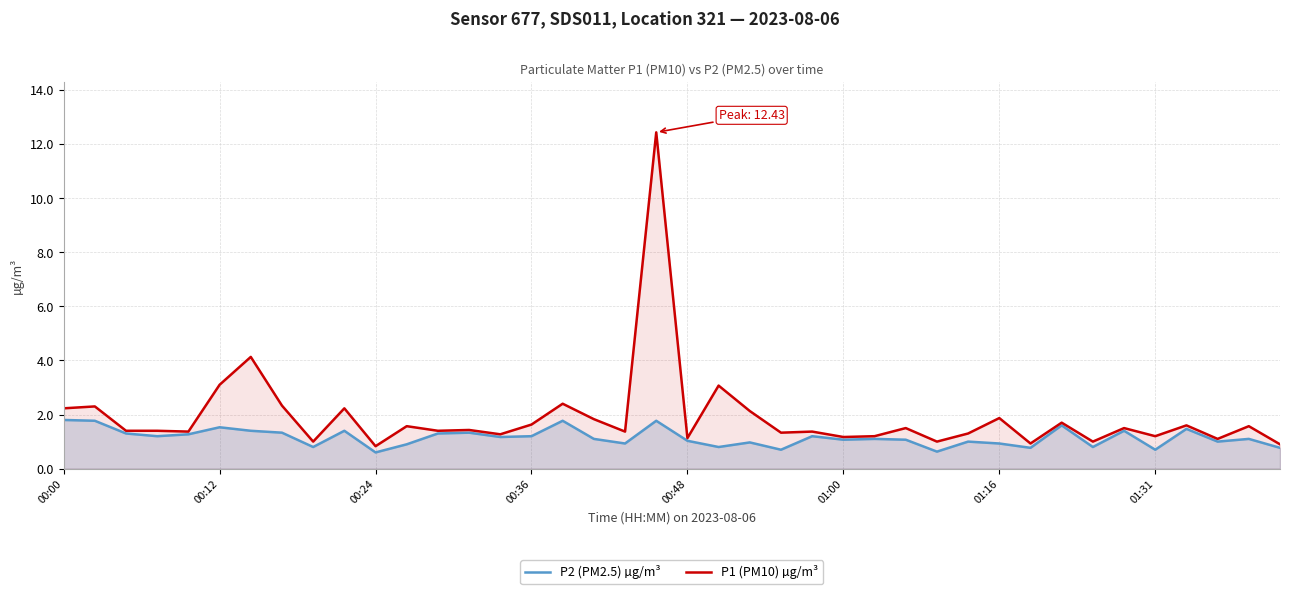

Which series has the largest total across all categories?

P1 (PM10) µg/m³